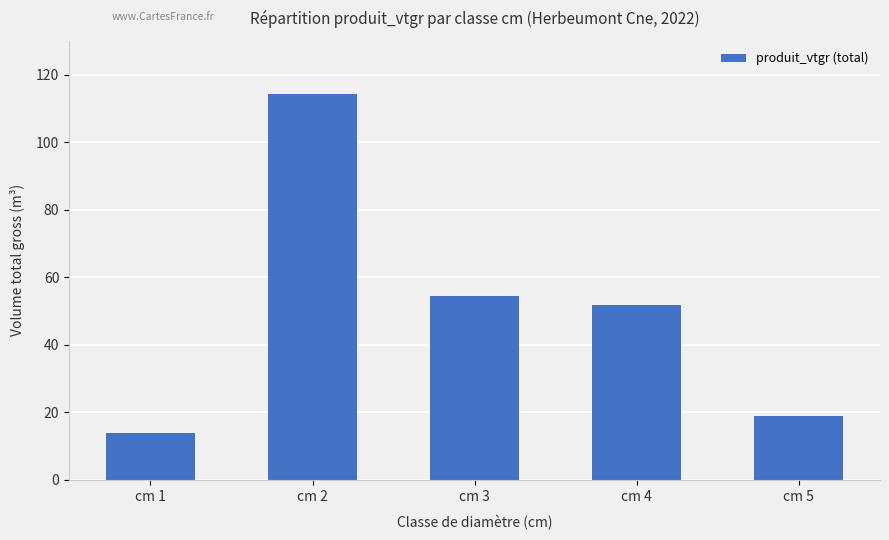

Reading left to right, transcribe all the data shown in this chart.

13.9	114.2	54.3	51.8	18.9